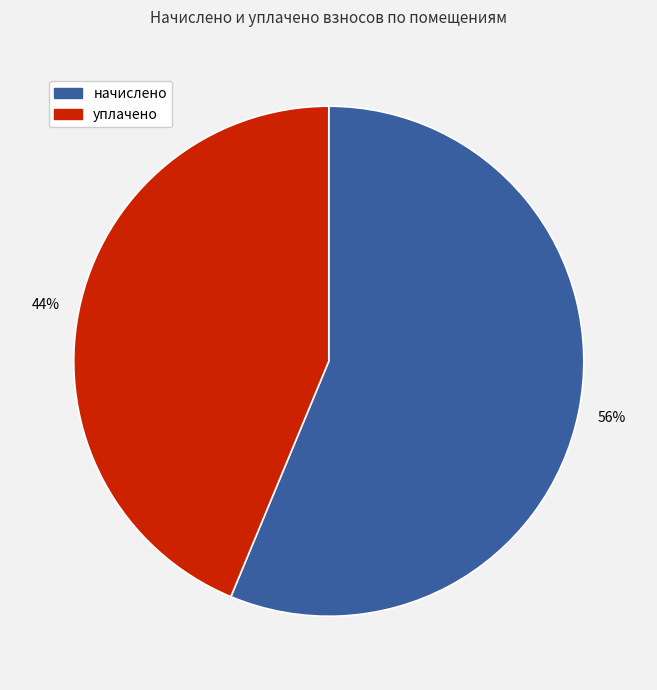

To the nearest percent, what is the average slice percentage?

50%